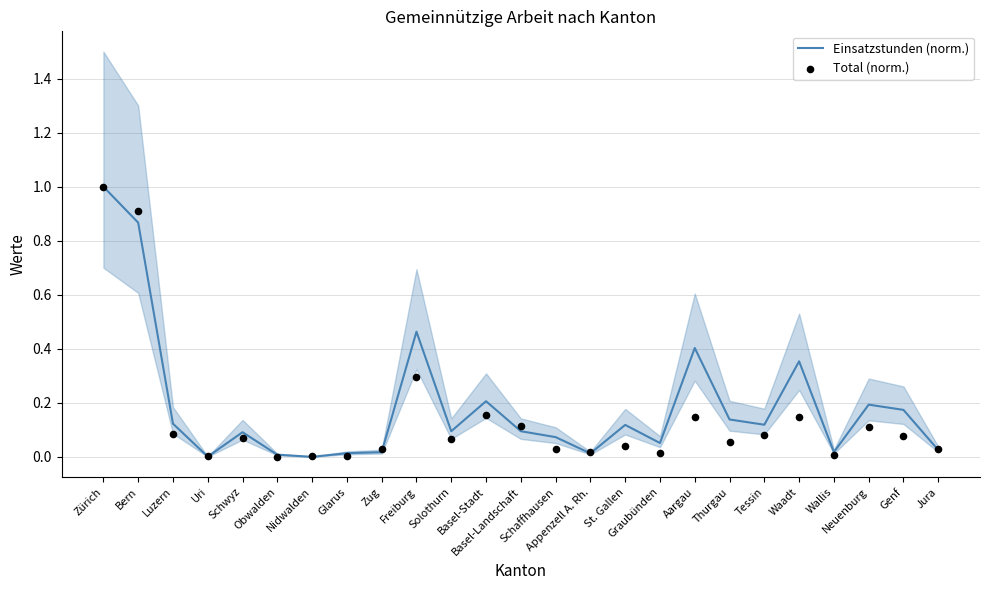

What are all the series names shown in the legend?

Einsatzstunden (norm.), Total (norm.)